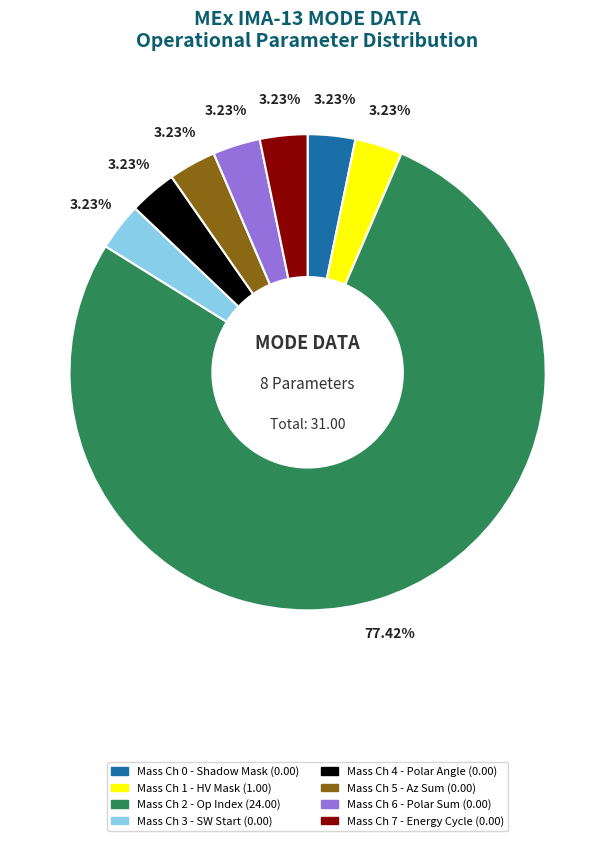

Does any single category account for the majority?

Yes